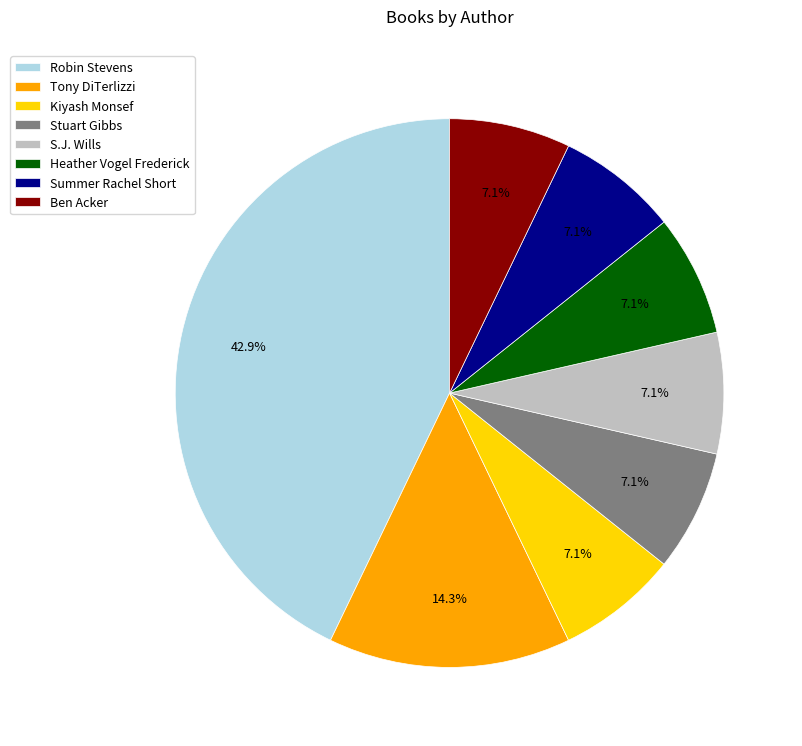

Combined, do S.J. Wills and Stuart Gibbs account for over 50%?

No